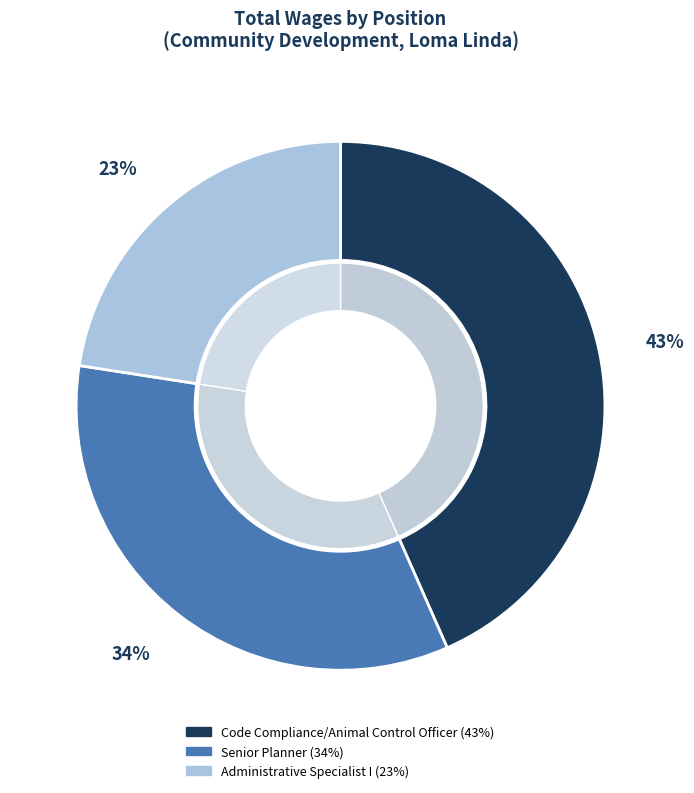

Between Administrative Specialist I and Senior Planner, which is larger?

Senior Planner